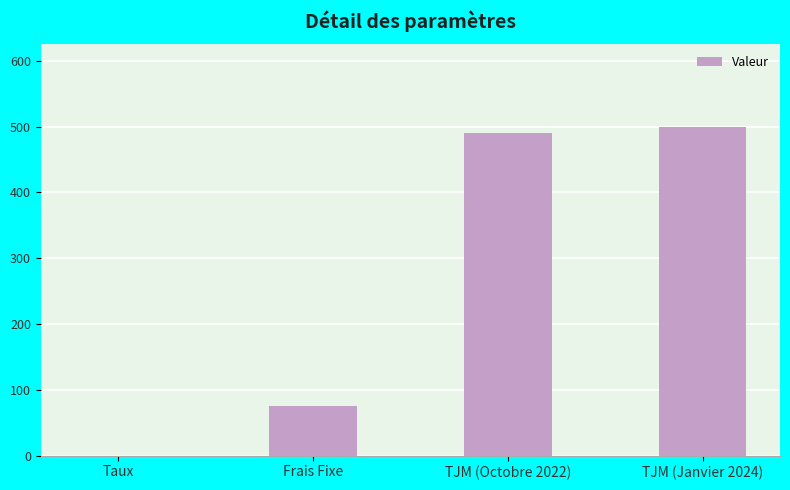

What is the maximum value shown in the chart?

500.0